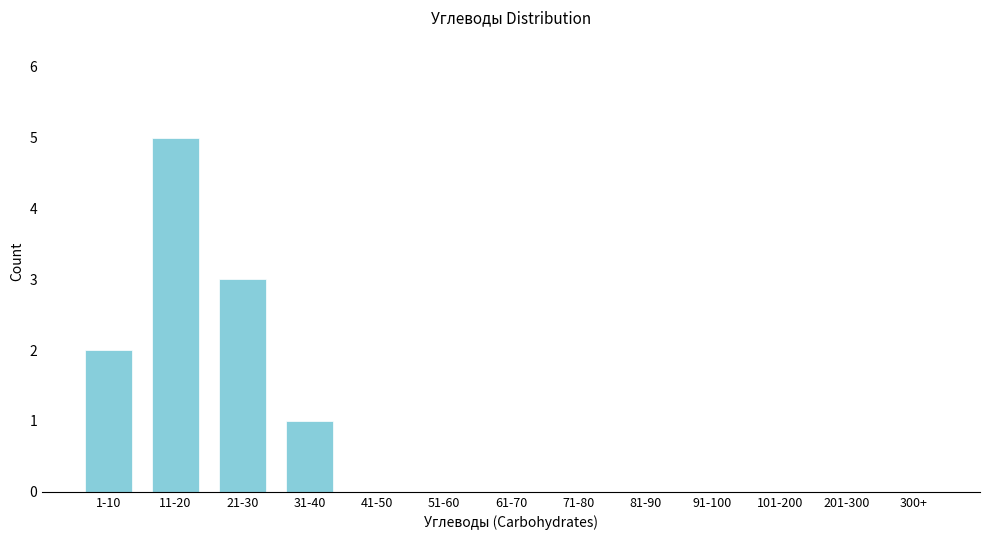

Reading left to right, what are all the values shown in this chart?

1-10=2	11-20=5	21-30=3	31-40=1	41-50=0	51-60=0	61-70=0	71-80=0	81-90=0	91-100=0	101-200=0	201-300=0	300+=0